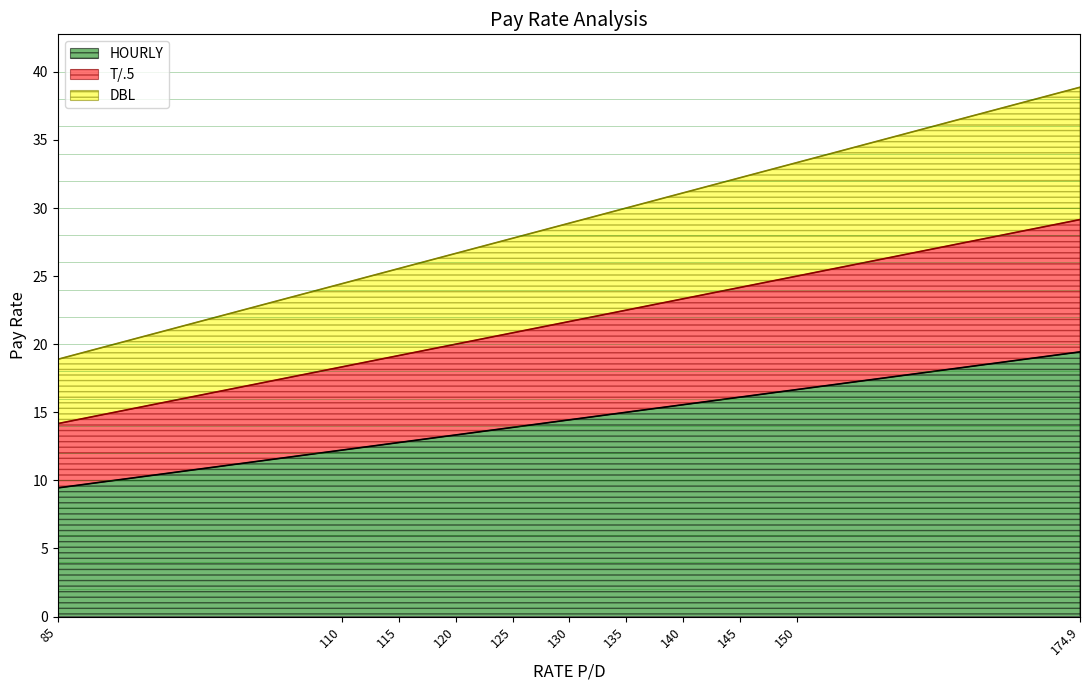

Which series has the largest range (max minus min)?

DBL